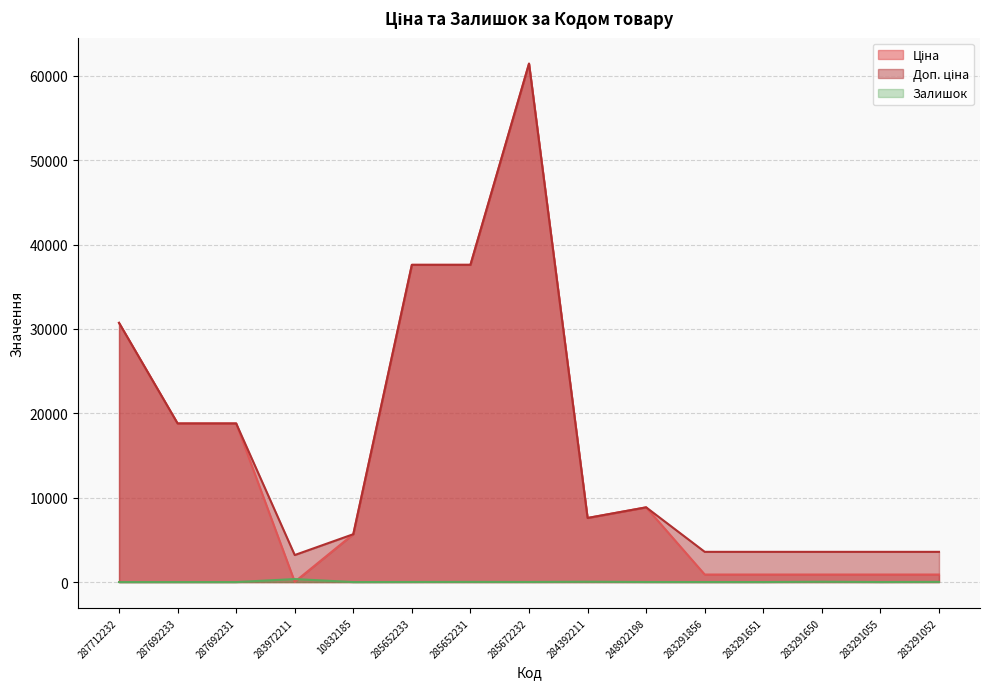

At which label is Ціна closest to 30733?

287712232